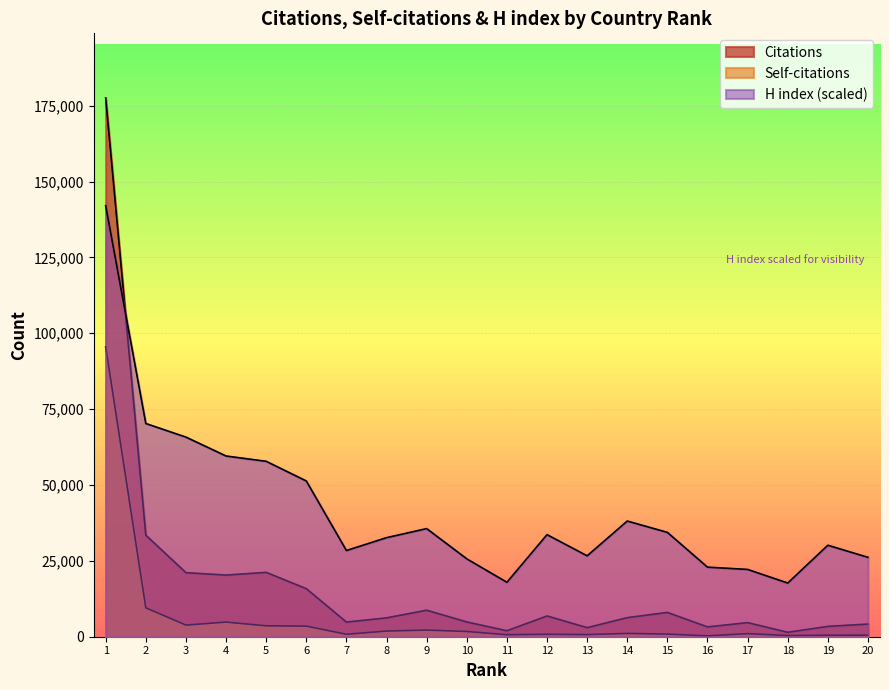

What is the difference between the maximum and minimum values in the Self-citations series?

95236.0